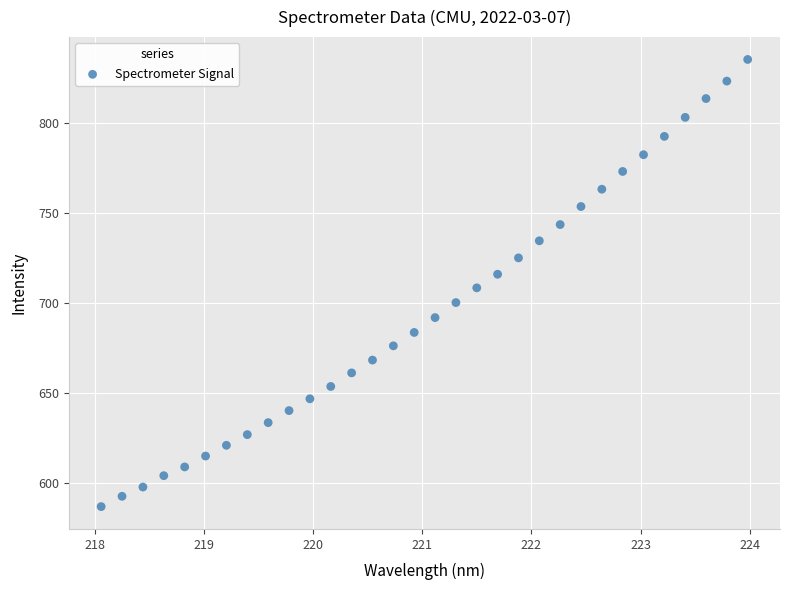

What is the range of Y values (max minus min)?

248.3